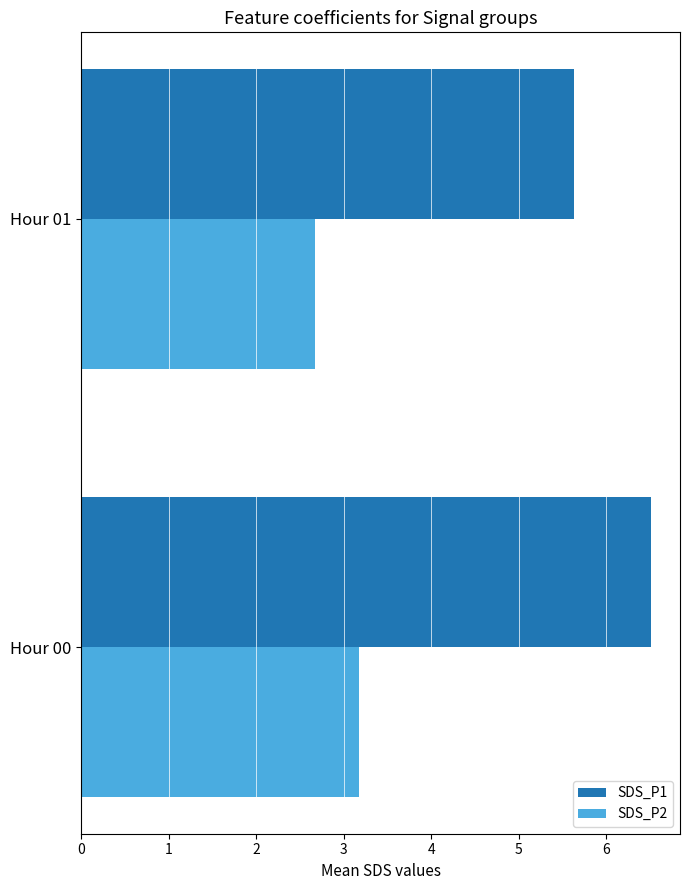

Is it true that SDS_P1 equals 11.5 at Hour 00?

False